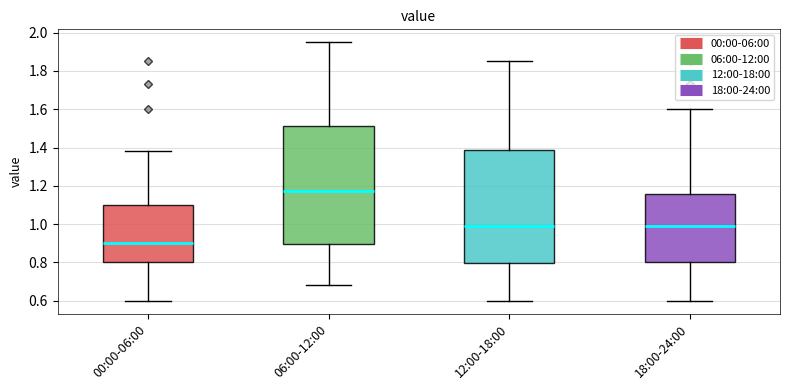

Reading left to right, transcribe this box plot: for each box, give where its median line is, the range the box spans, and where its two whiskers end, as read against the y-axis. The values are not printed on the chart, so give them approximately, as read against the axis.

00:00-06:00: median 0.90, box 0.80 to 1.10, whiskers 0.60 to 1.38
06:00-12:00: median 1.18, box 0.90 to 1.52, whiskers 0.68 to 1.96
12:00-18:00: median 1.00, box 0.80 to 1.38, whiskers 0.60 to 1.86
18:00-24:00: median 1.00, box 0.80 to 1.16, whiskers 0.60 to 1.60